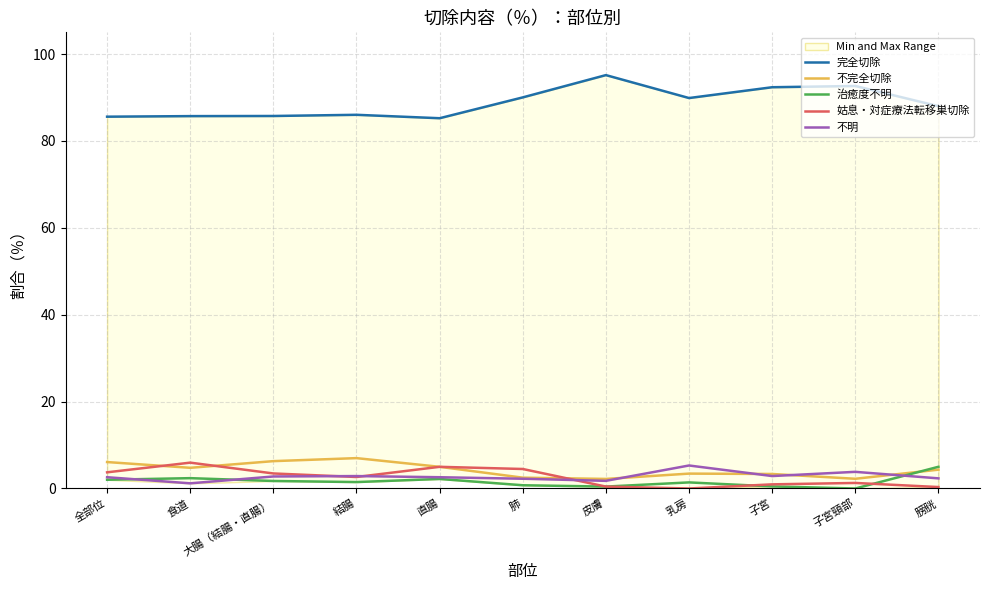

What position from the left is 子宮?

9